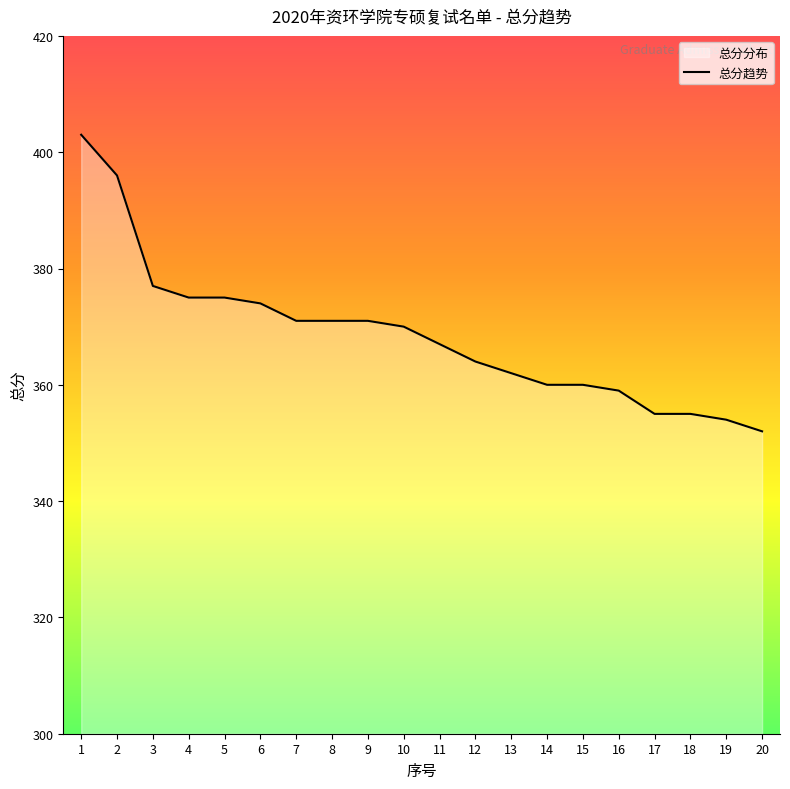

Rank the categories by value from lowest to highest.

20, 19, 17, 18, 16, 14, 15, 13, 12, 11, 10, 7, 8, 9, 6, 4, 5, 3, 2, 1